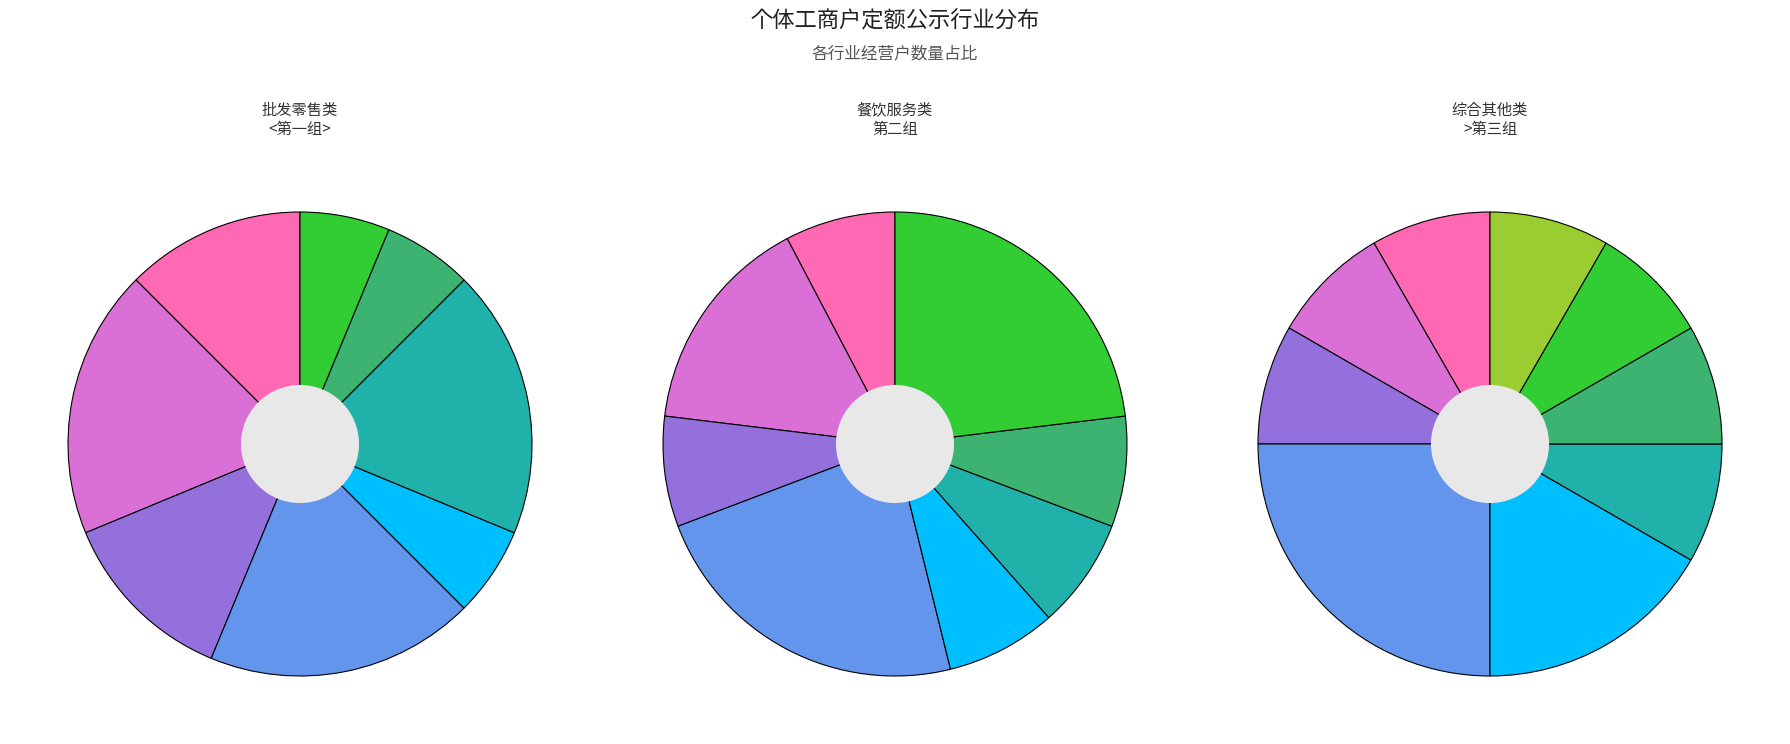

Does 其他食品零售 account for over 50% of the chart?

No